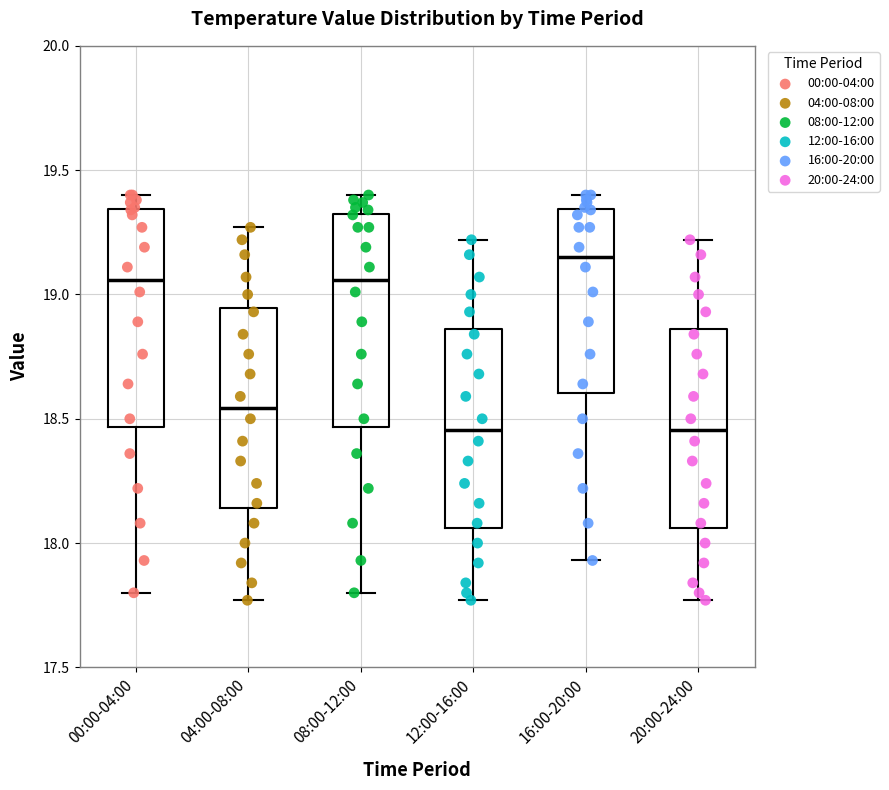

Which box's median line is the highest?

16:00-20:00